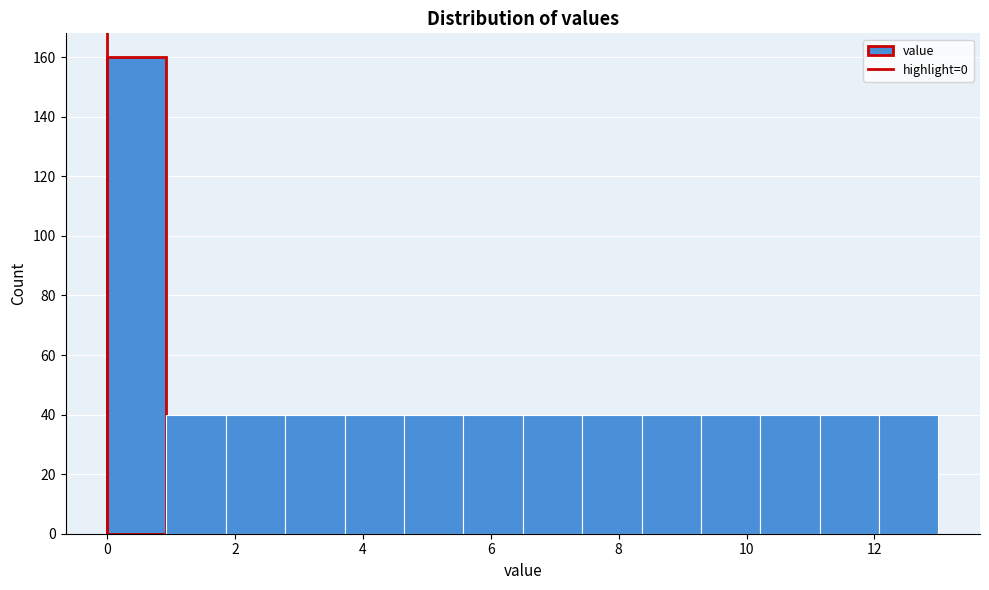

Which range on the x-axis has the tallest bar?

0.0 to 1.0